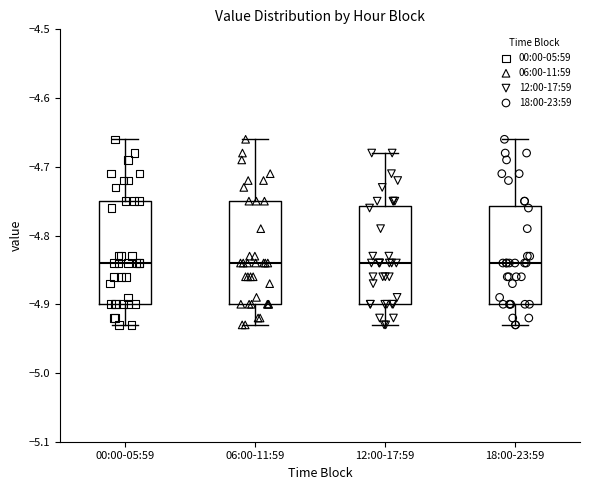

Reading left to right, transcribe this box plot: for each box, give where its median line is, the range the box spans, and where its two whiskers end, as read against the y-axis. The values are not printed on the chart, so give them approximately, as read against the axis.

00:00-05:59: median -4.84, box -4.90 to -4.75, whiskers -4.93 to -4.66
06:00-11:59: median -4.84, box -4.90 to -4.75, whiskers -4.93 to -4.66
12:00-17:59: median -4.84, box -4.90 to -4.76, whiskers -4.93 to -4.68
18:00-23:59: median -4.84, box -4.90 to -4.76, whiskers -4.93 to -4.66